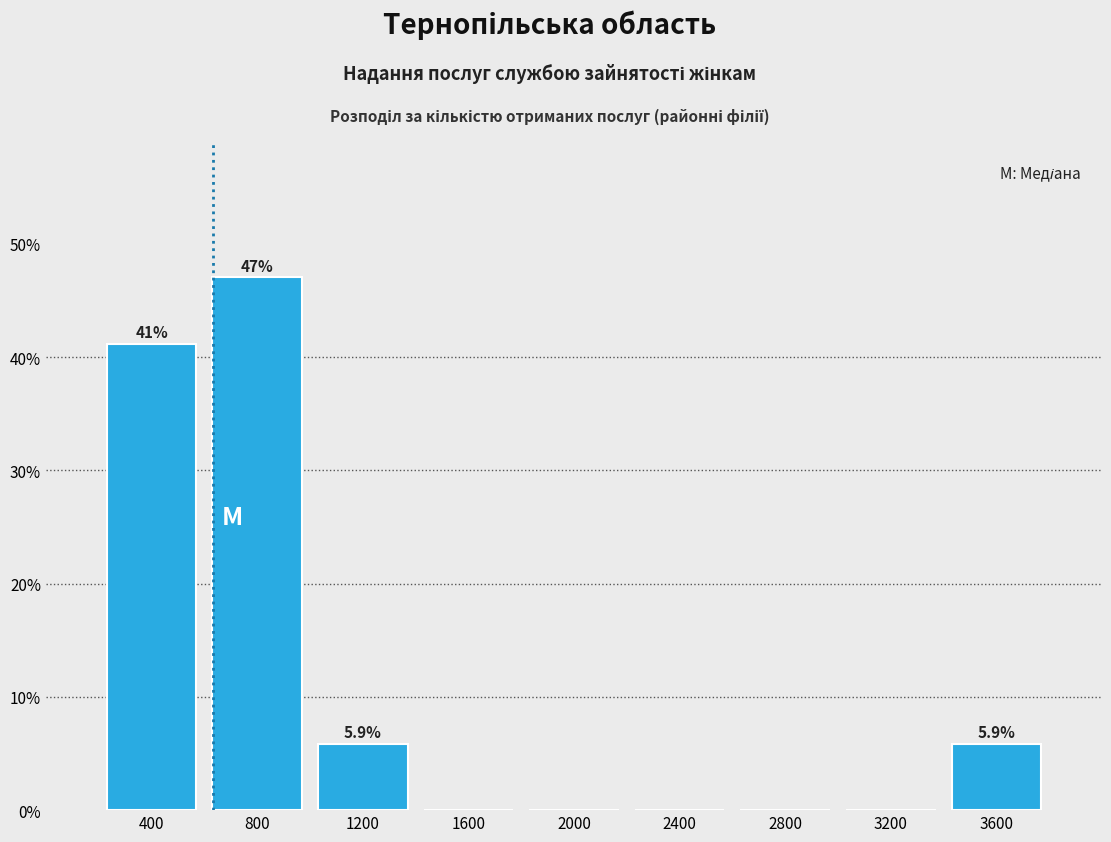

Which range on the x-axis has the tallest bar?

600 to 1000